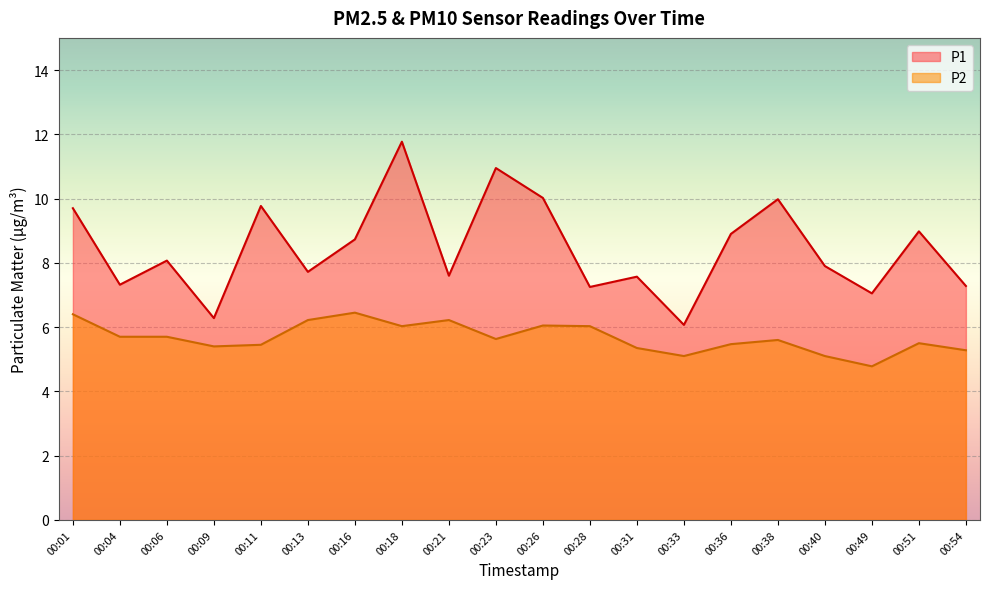

At which category is the sum across all series the highest?

00:18